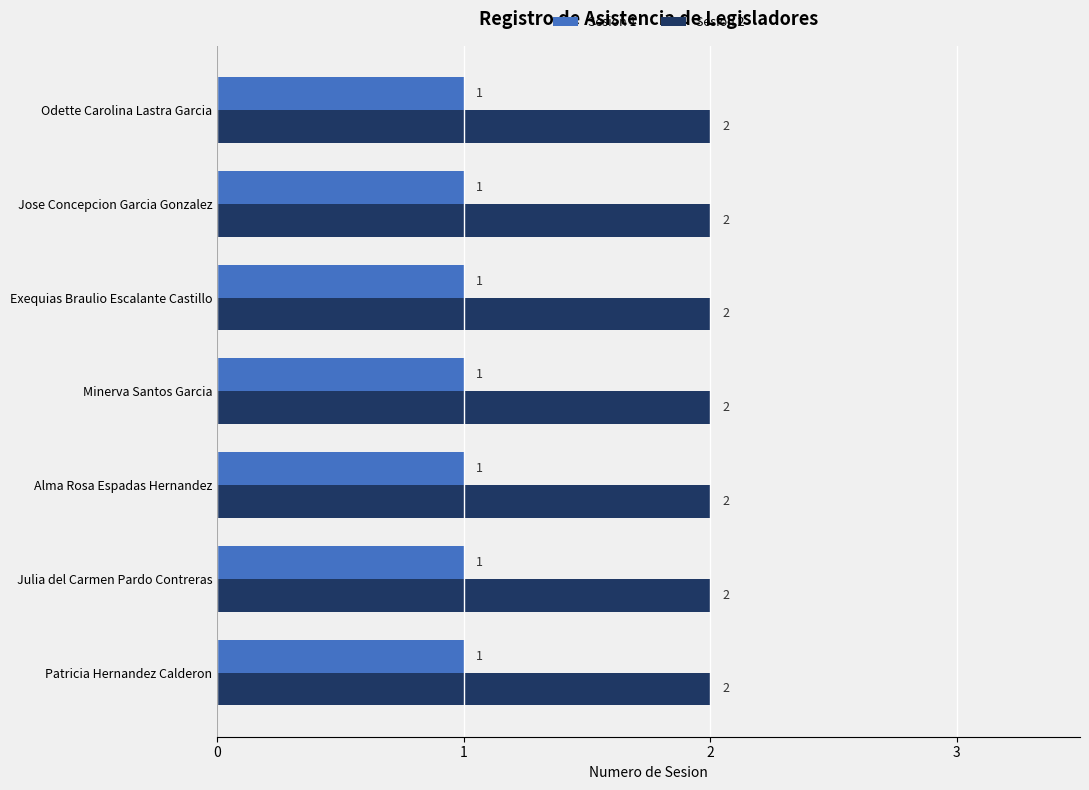

What is the sum of all Sesion 2 values?

14